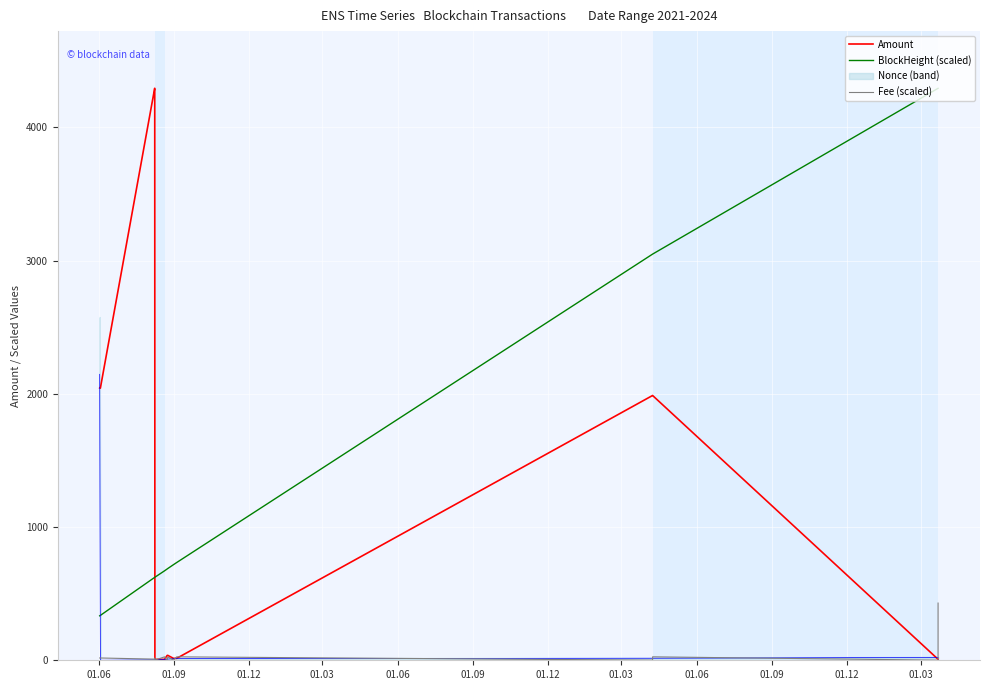

Which series has the largest total across all categories?

BlockHeight (scaled)